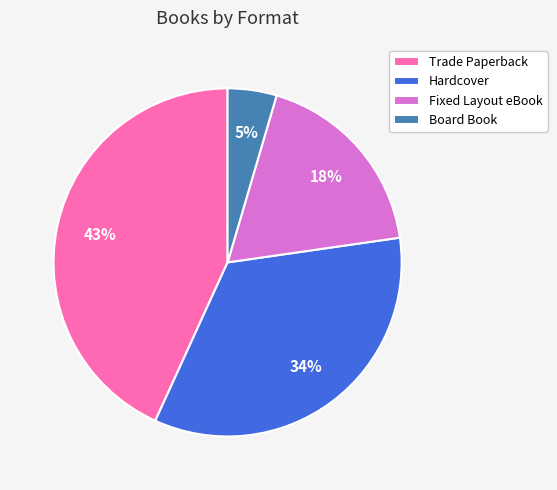

To the nearest percent, what percentage of the pie is Hardcover?

34%